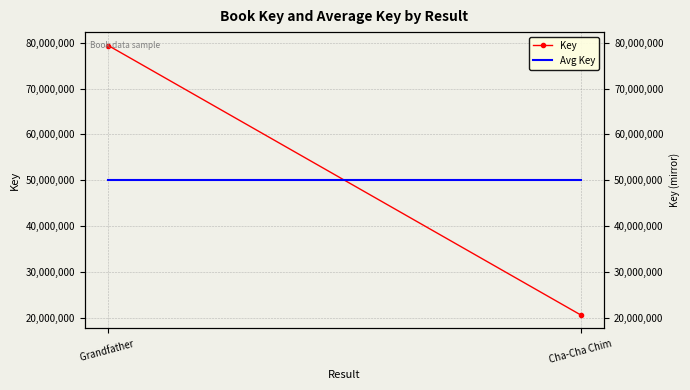

Count the Key values in the range 20601212 to 79393473.

2